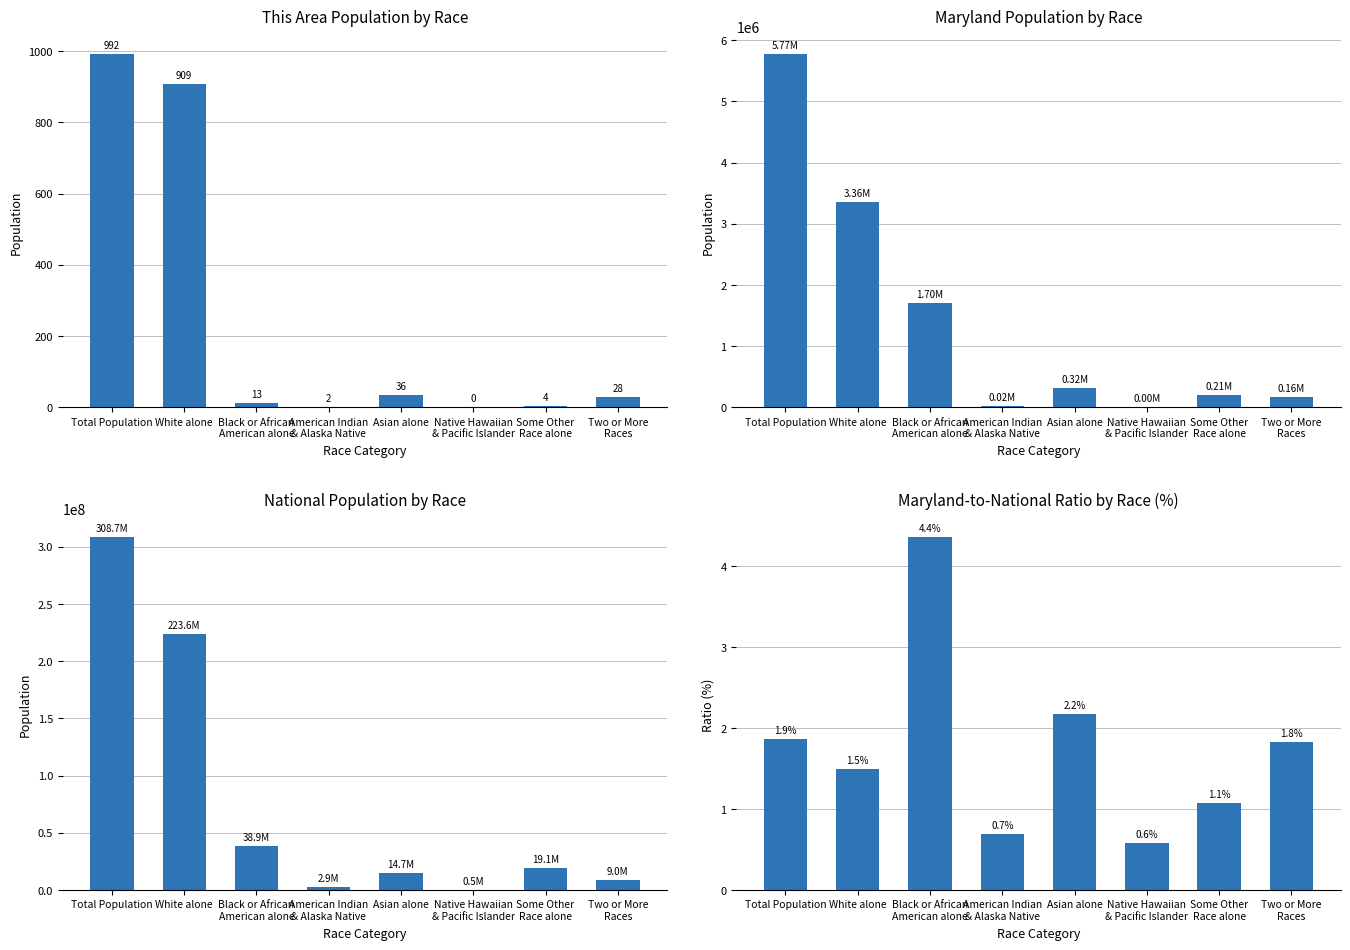

At which category does the chart reach its peak across all series?

Total Population